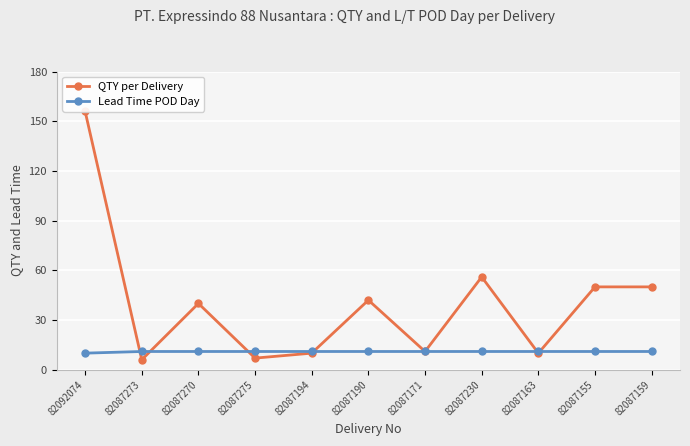

Reading right to left, what are all the values shown in this chart?

QTY per Delivery: 82087159=50	82087155=50	82087163=10	82087230=56	82087171=11	82087190=42	82087194=10	82087275=7	82087270=40	82087273=6	82092074=156
Lead Time POD Day: 82087159=11	82087155=11	82087163=11	82087230=11	82087171=11	82087190=11	82087194=11	82087275=11	82087270=11	82087273=11	82092074=10